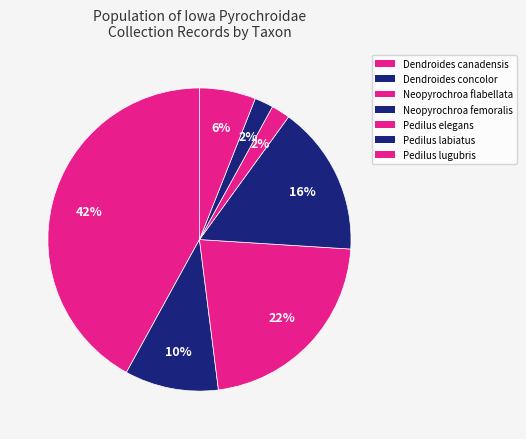

How many segments does this pie chart have?

7